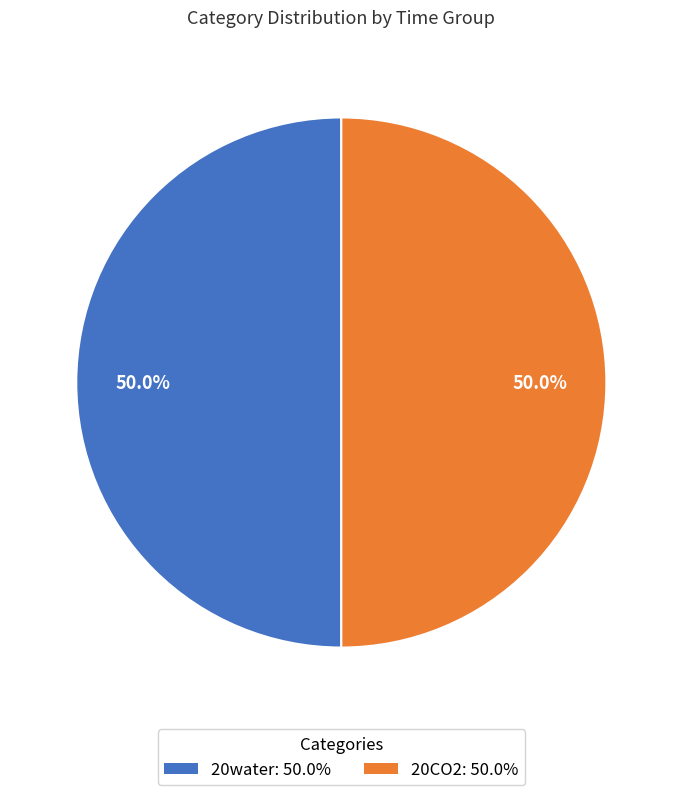

What is the ratio of the value at 20water: 50.0% to the value at 20CO2: 50.0%?

1.0